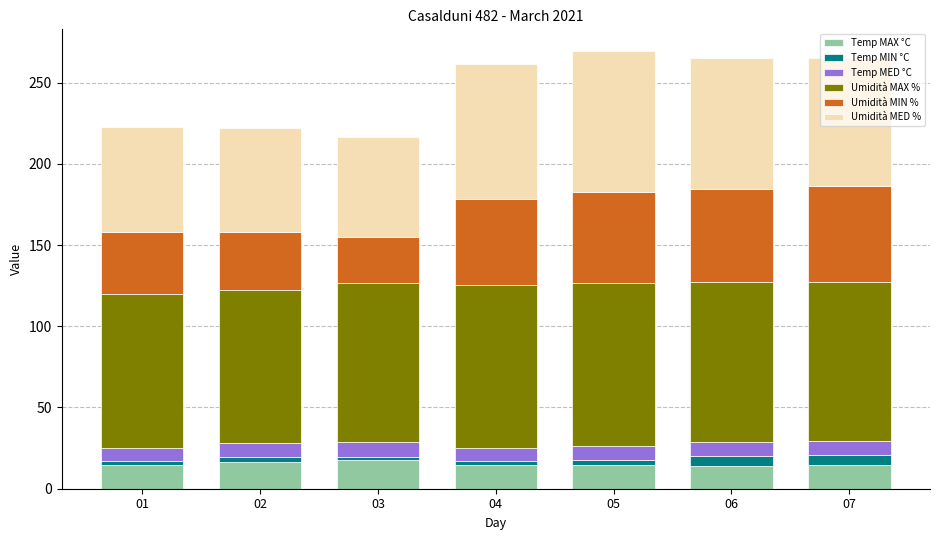

True or false: Temp MAX °C has a value of 14.6 at 07.

True